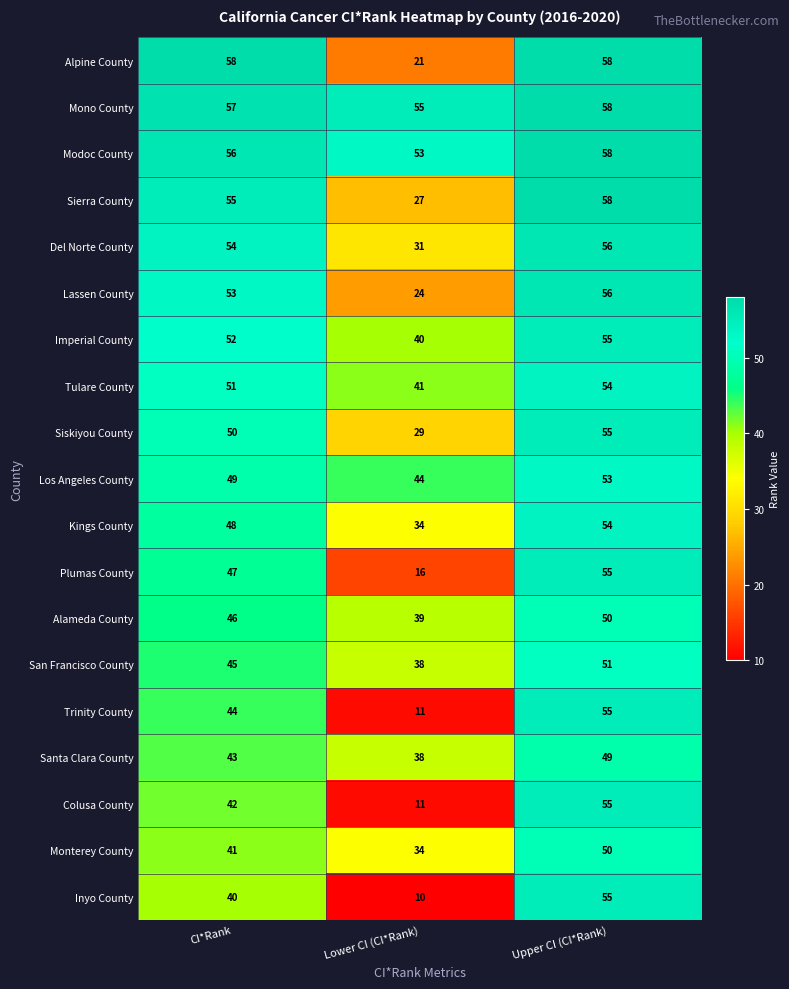

Rank the series at CI*Rank from lowest to highest value.

Inyo County, Monterey County, Colusa County, Santa Clara County, Trinity County, San Francisco County, Alameda County, Plumas County, Kings County, Los Angeles County, Siskiyou County, Tulare County, Imperial County, Lassen County, Del Norte County, Sierra County, Modoc County, Mono County, Alpine County